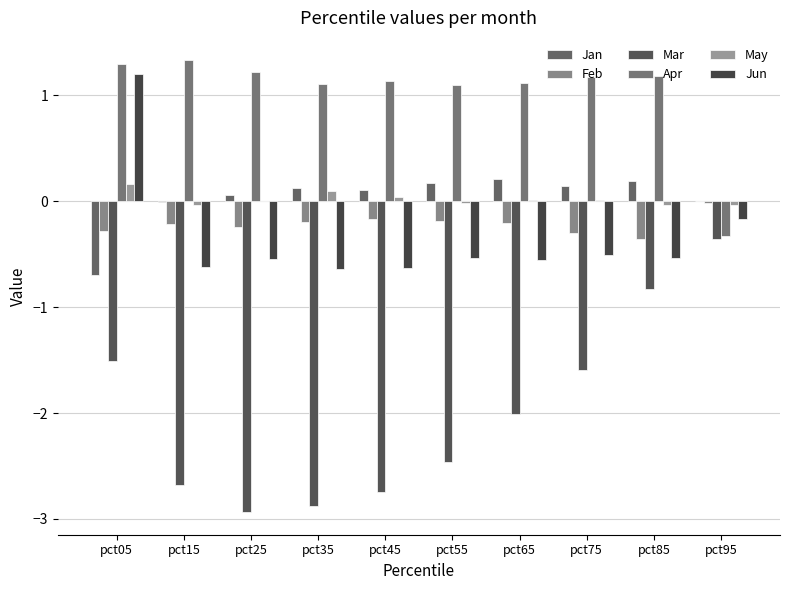

What is the difference between the maximum and minimum values in the Jan series?

0.9